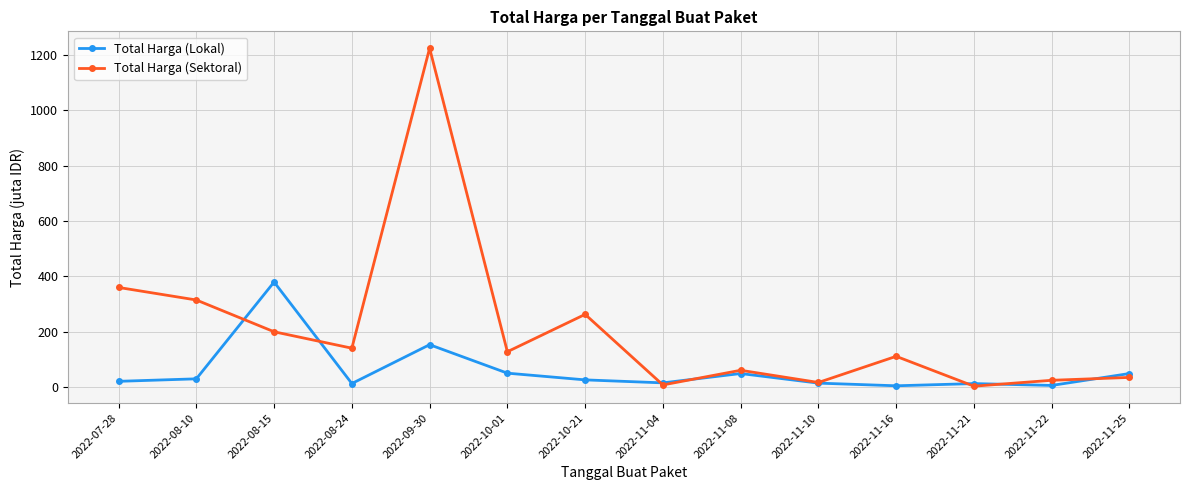

What position from the left is 2022-08-24?

4